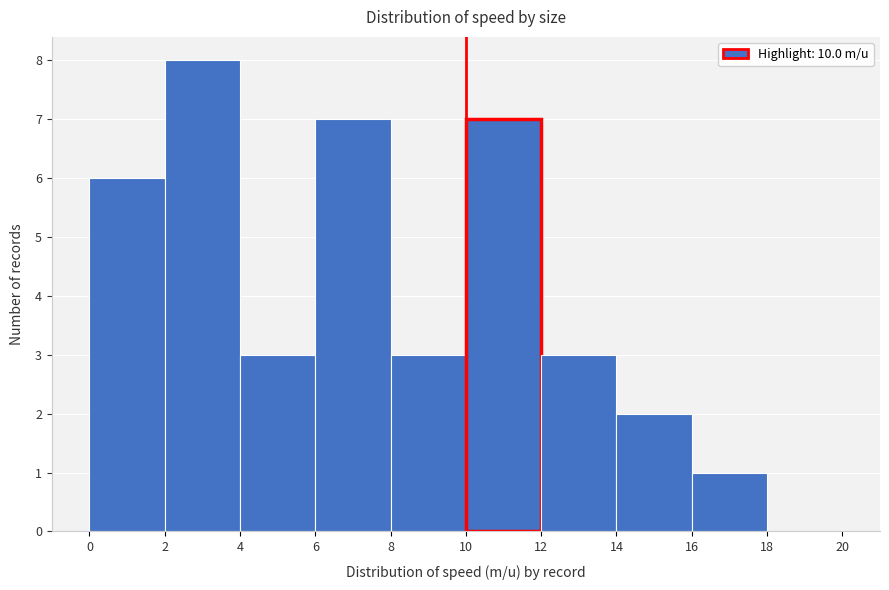

How tall is the bar that spans 8 to 10 on the x-axis? The values are not printed on the chart, so give them approximately, as read against the axis.

3